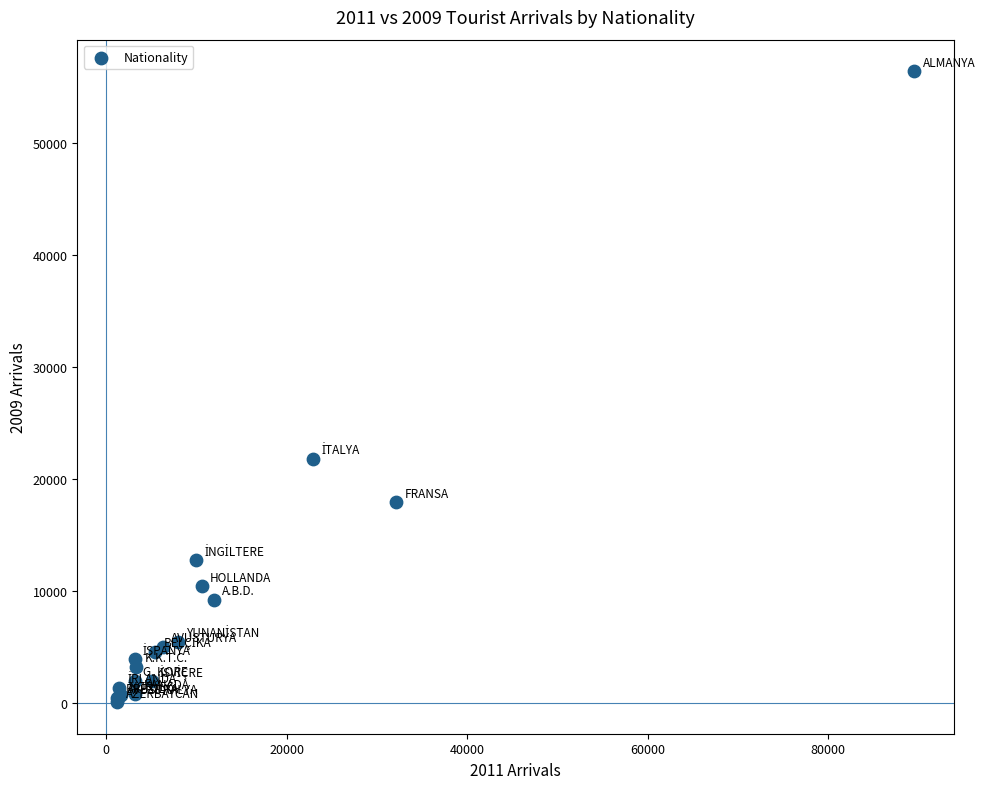

What Y value in the scatter plot is closest to 28224?

21771